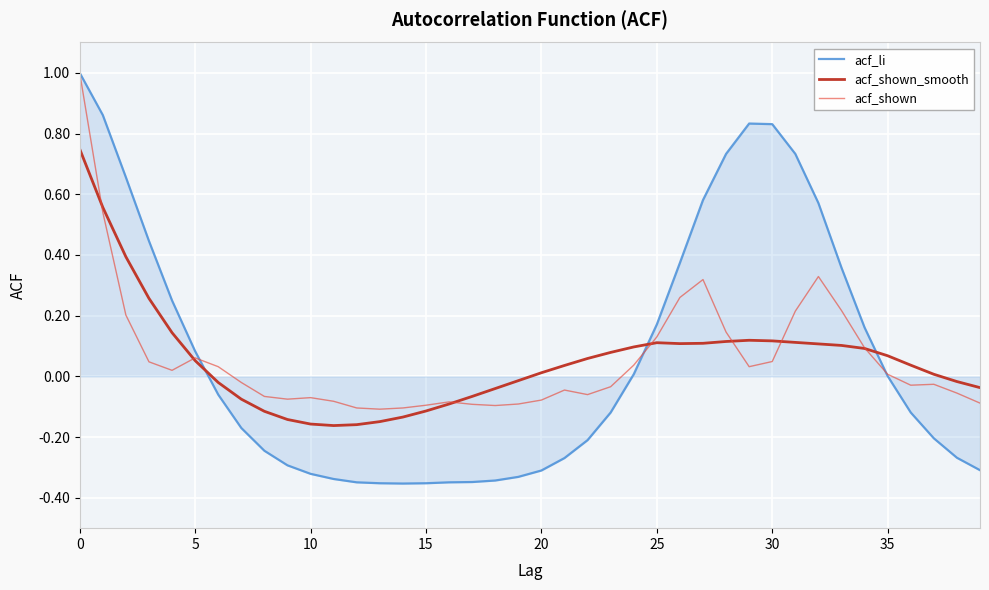

How many times do acf_shown and acf_shown_smooth cross each other?

7